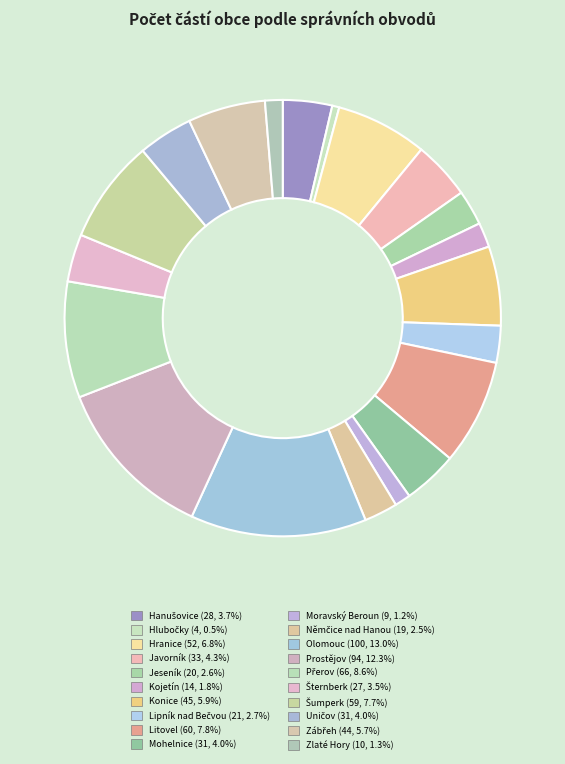

Is it true that Javorník is 4% of the pie?

True